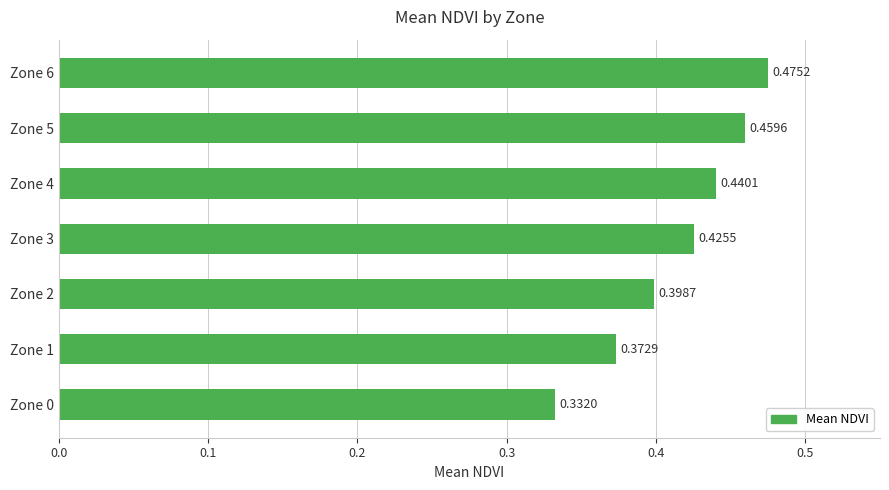

What is the difference between the maximum and minimum values?

0.1